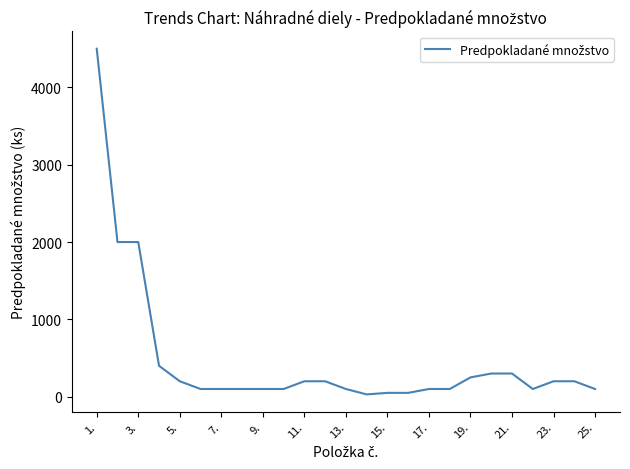

Is this an area chart (filled region under the line)?

No